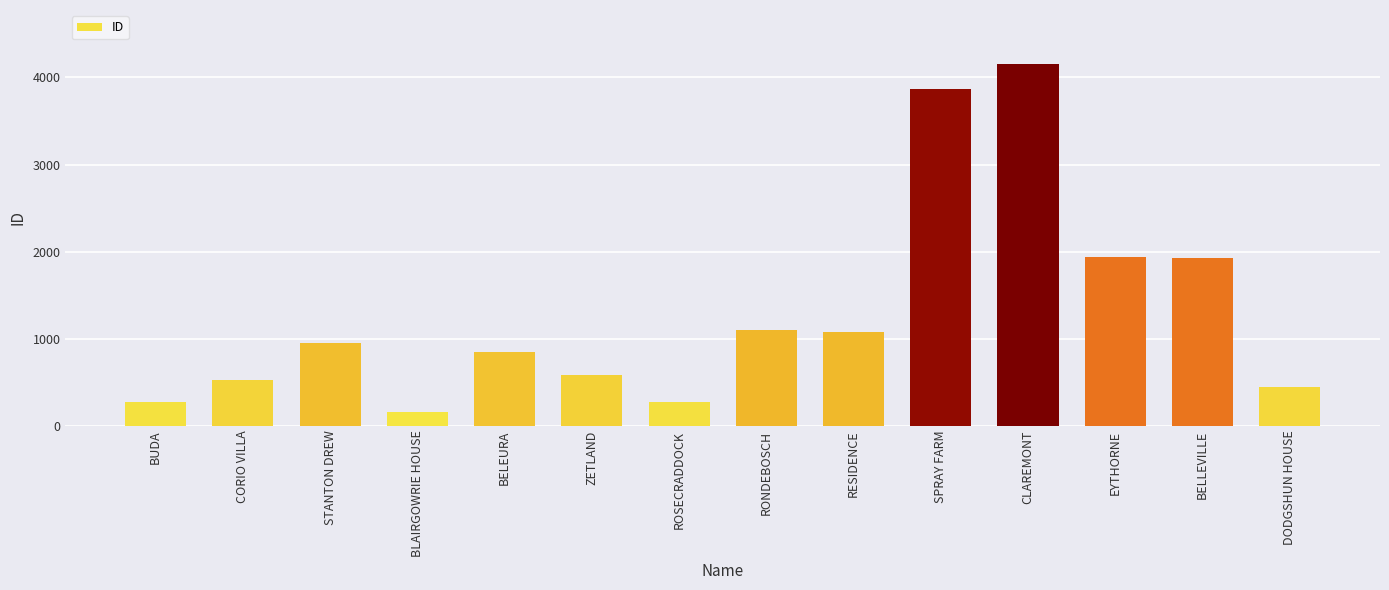

Is it true that the value at ROSECRADDOCK is 277?

True